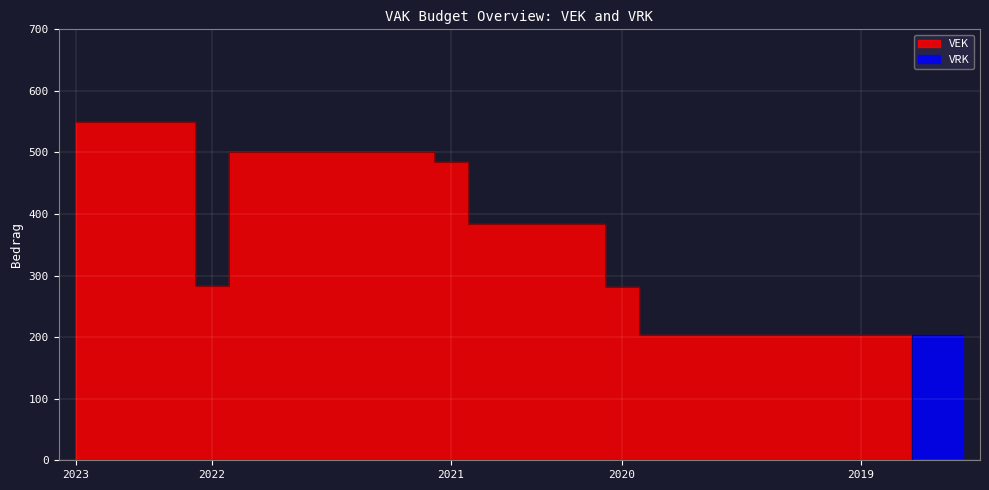

Which series has the largest total across all categories?

VEK